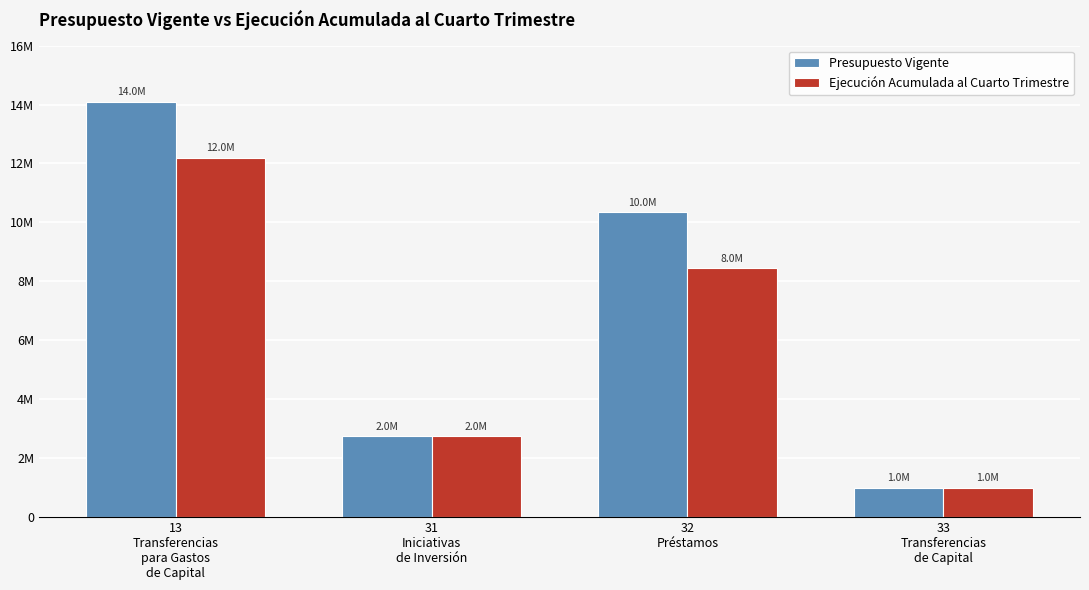

What is the sum of all Presupuesto Vigente values?

28185684